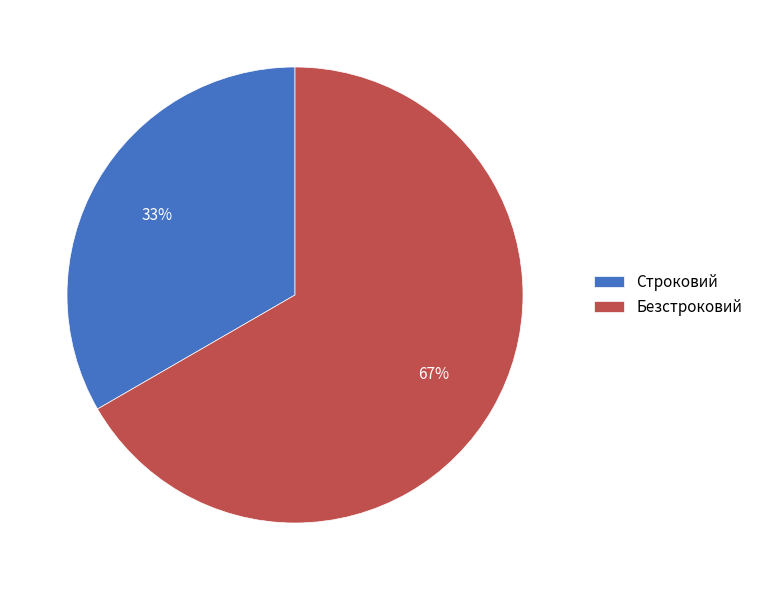

What is the ratio of the value at Строковий to the value at Безстроковий?

0.5